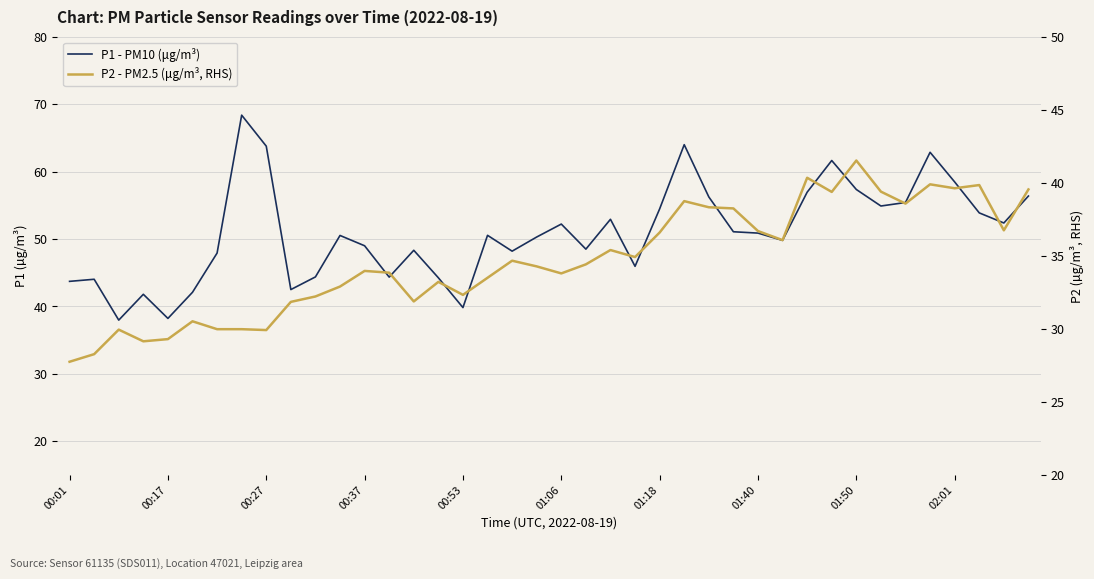

True or false: P1 - PM10 (μg/m³) and P2 - PM2.5 (μg/m³, RHS) cross at least once.

False